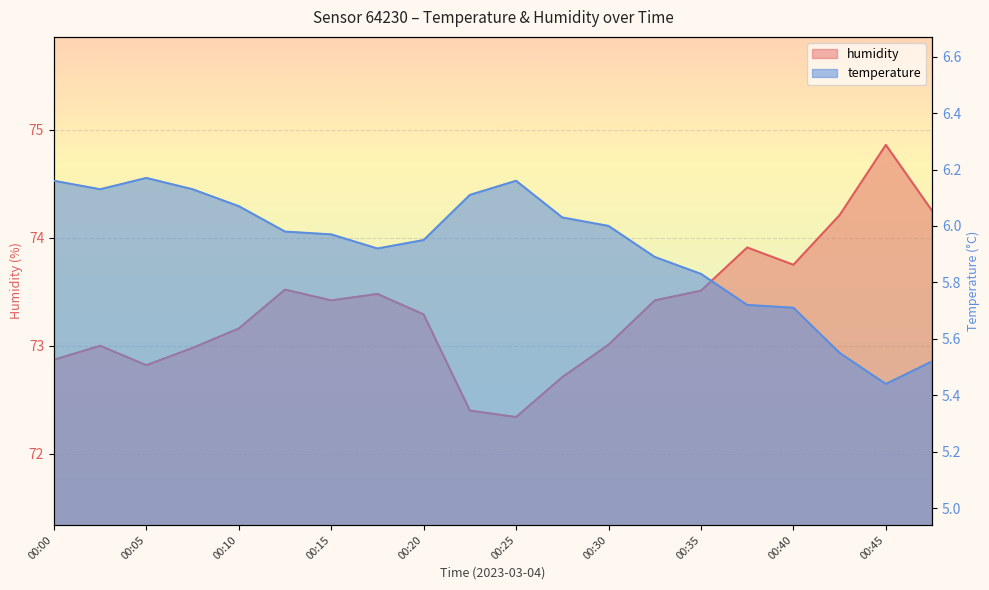

Which series has the widest spread of values?

humidity